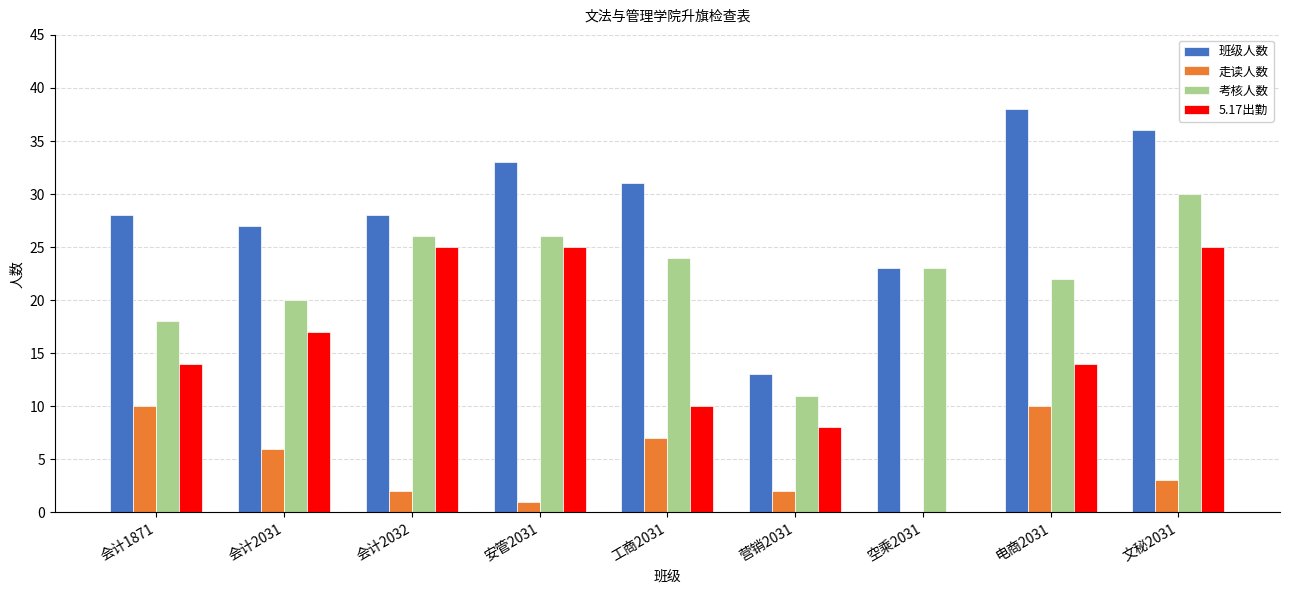

Reading left to right, transcribe all the data shown in this chart.

班级人数: 28	27	28	33	31	13	23	38	36
走读人数: 10	6	2	1	7	2	0	10	3
考核人数: 18	20	26	26	24	11	23	22	30
5.17出勤: 14	17	25	25	10	8	0	14	25